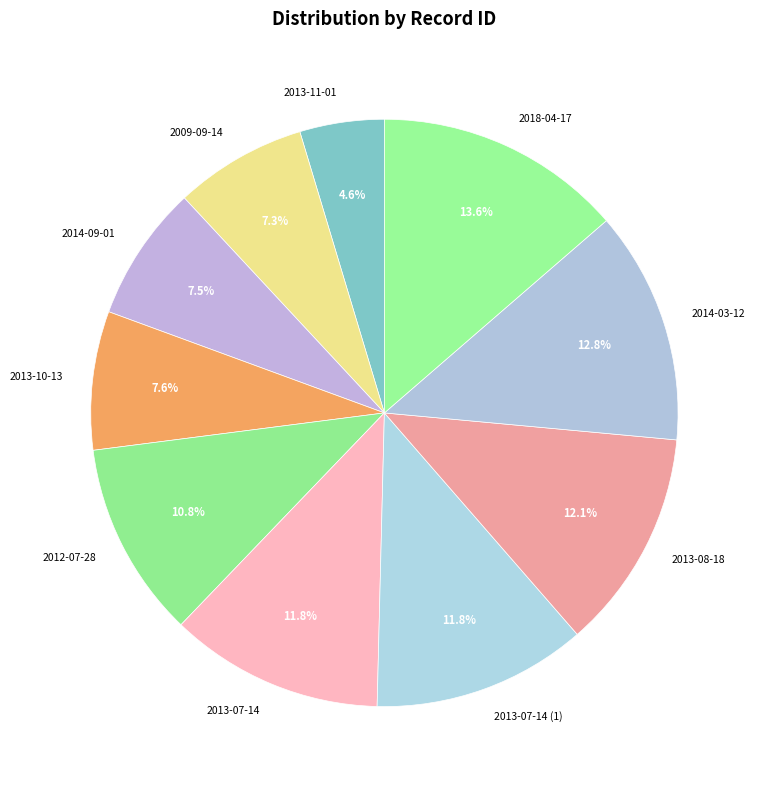

What percentage is NOT represented by 2014-03-12?

87.2%